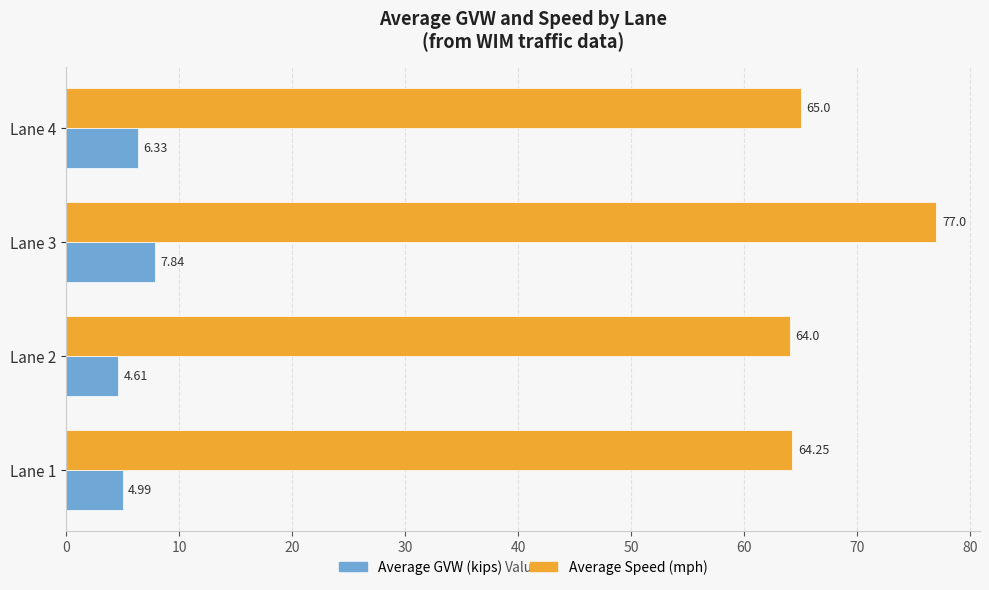

What is the average value of the Average Speed (mph) series?

67.6